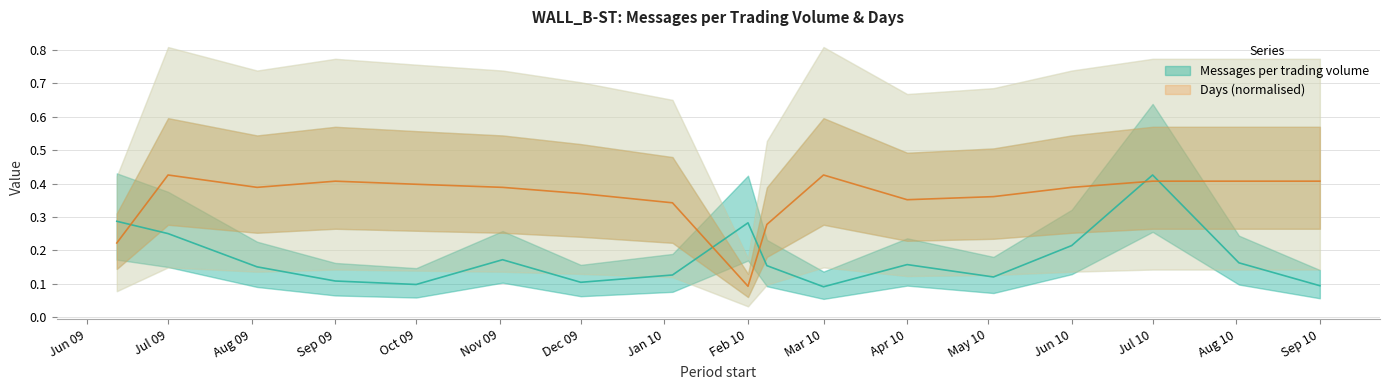

What is the value of the Messages per trading volume point at the 13th from the left?

0.1